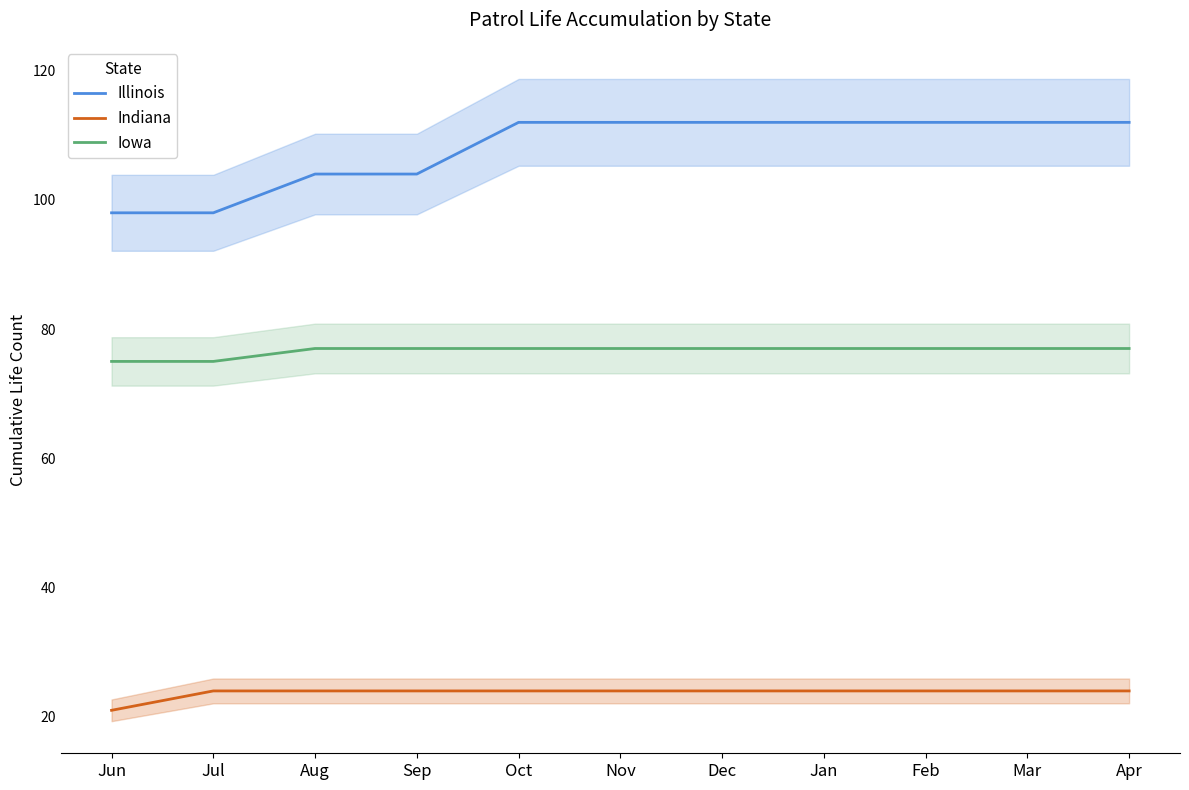

How many series are shown in this chart?

3